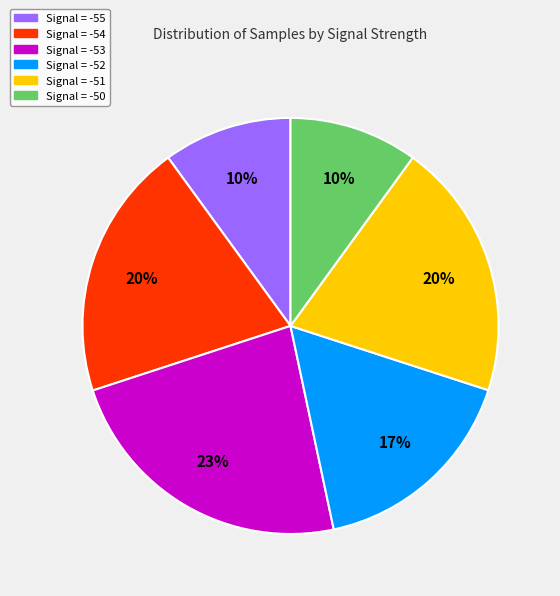

Is there a majority slice in this chart?

No